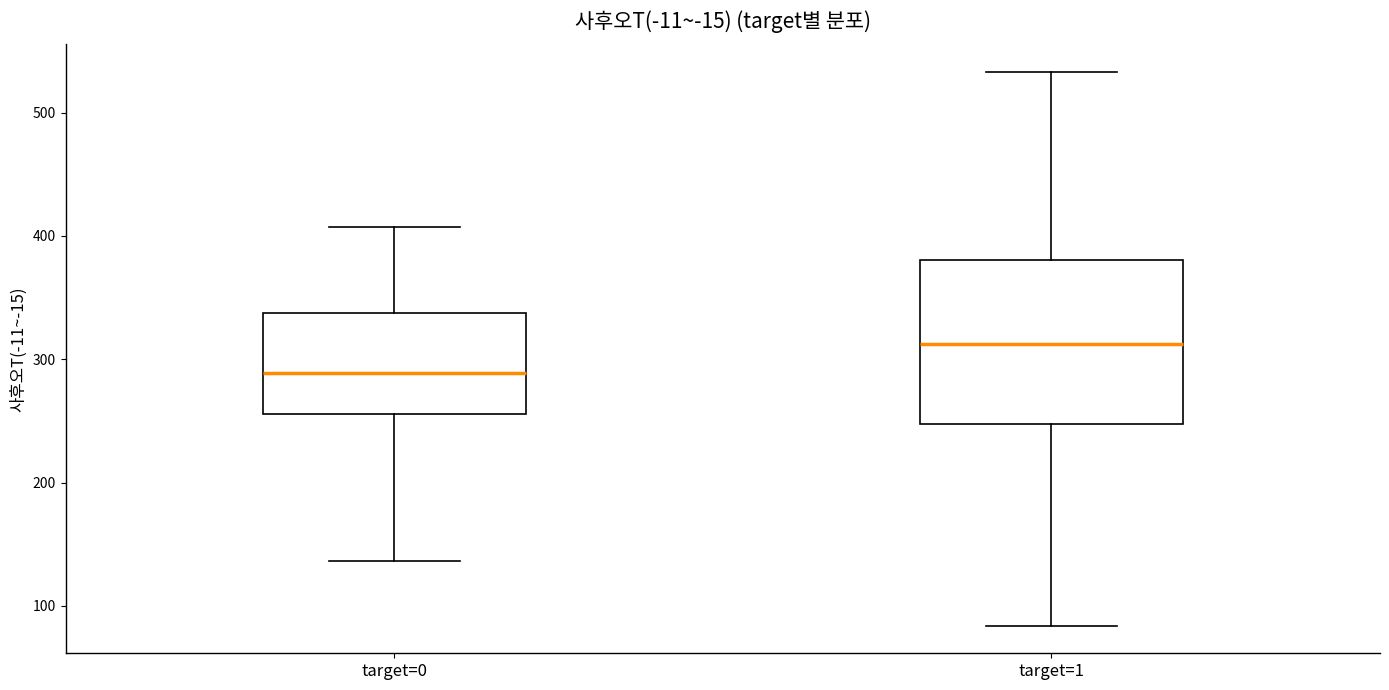

Reading left to right, transcribe this box plot: for each box, give where its median line is, the range the box spans, and where its two whiskers end, as read against the y-axis. The values are not printed on the chart, so give them approximately, as read against the axis.

target=0: median 290, box 260 to 340, whiskers 140 to 410
target=1: median 310, box 250 to 380, whiskers 80 to 530